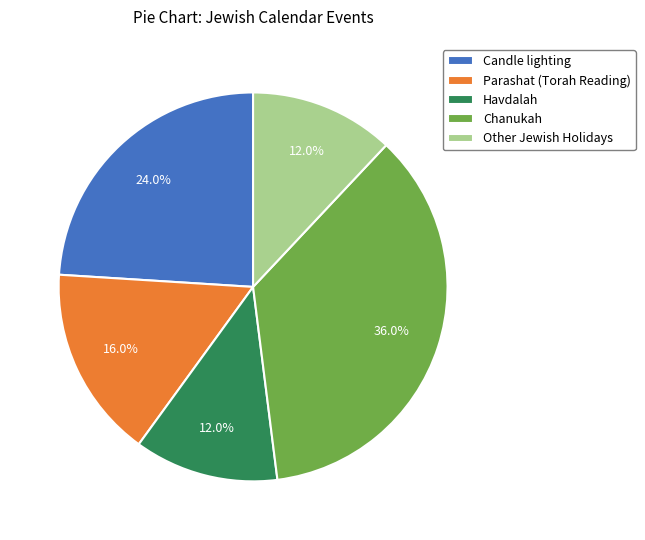

Count the number of slices in the pie.

5